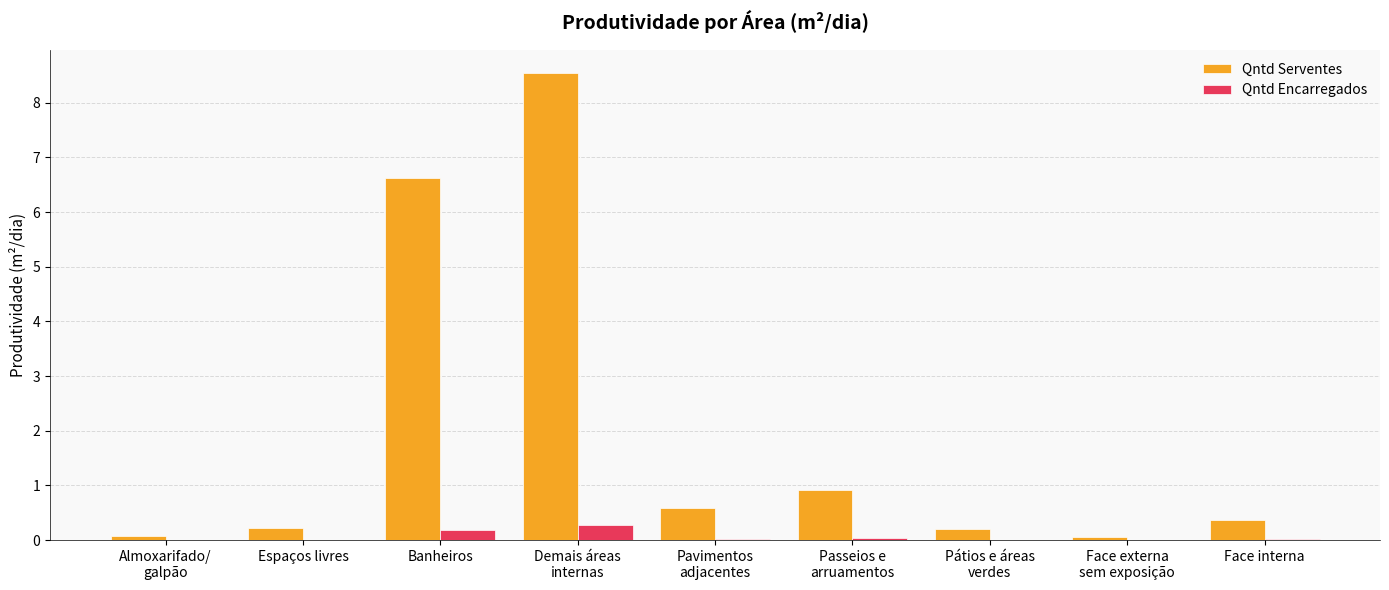

At which label is Qntd Serventes closest to 4?

Banheiros